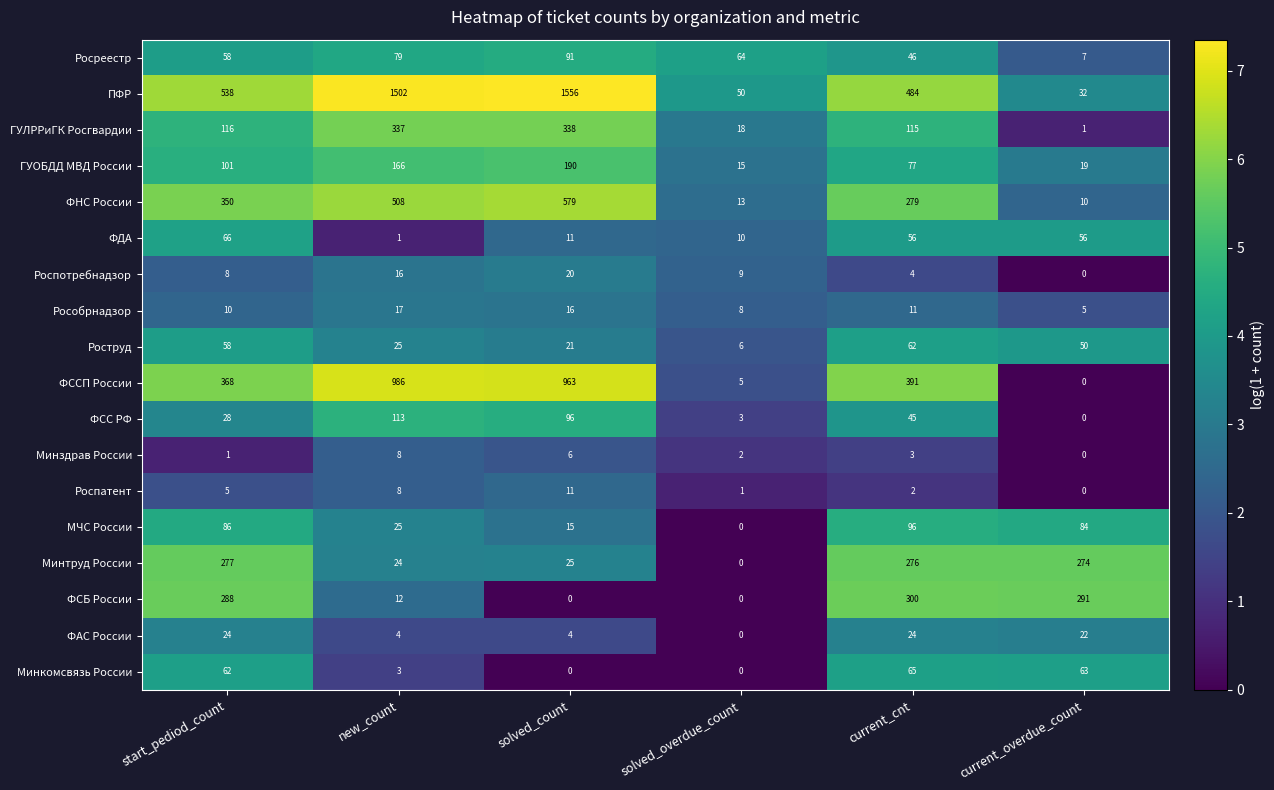

At how many categories does at least one series exceed 6?

6